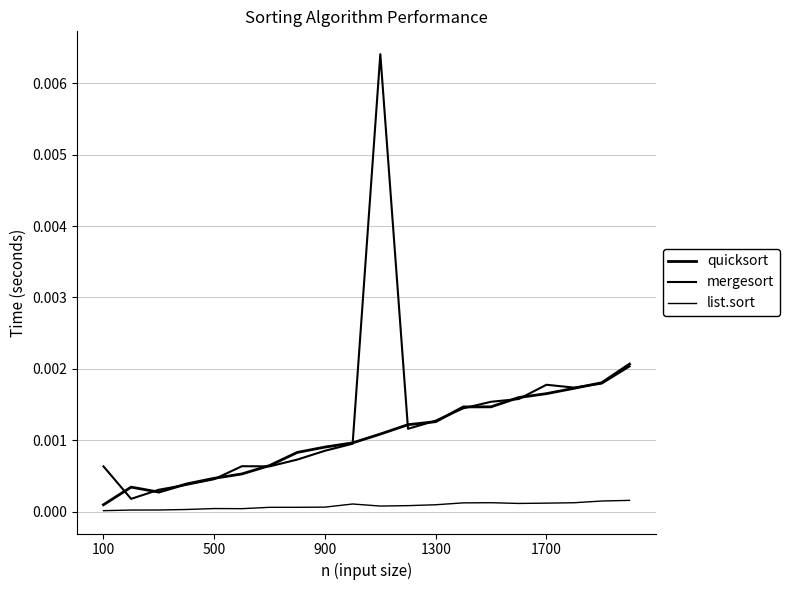

Is this an area chart (filled region under the line)?

No